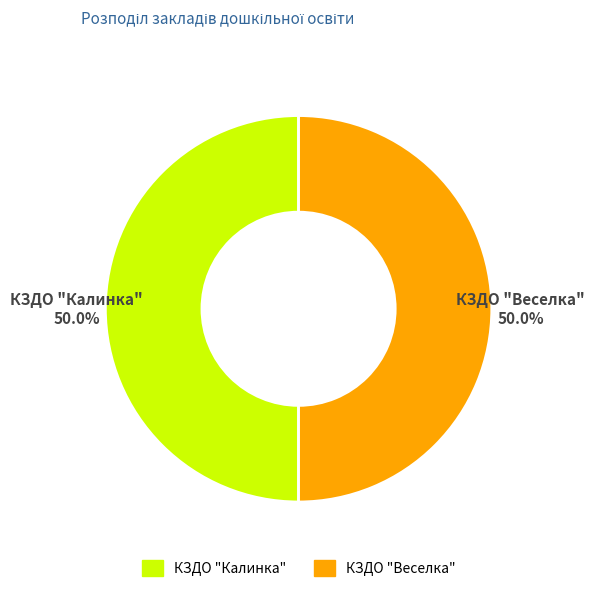

Approximately how many times larger is the value at КЗДО "Веселка" compared to КЗДО "Калинка"?

1.0